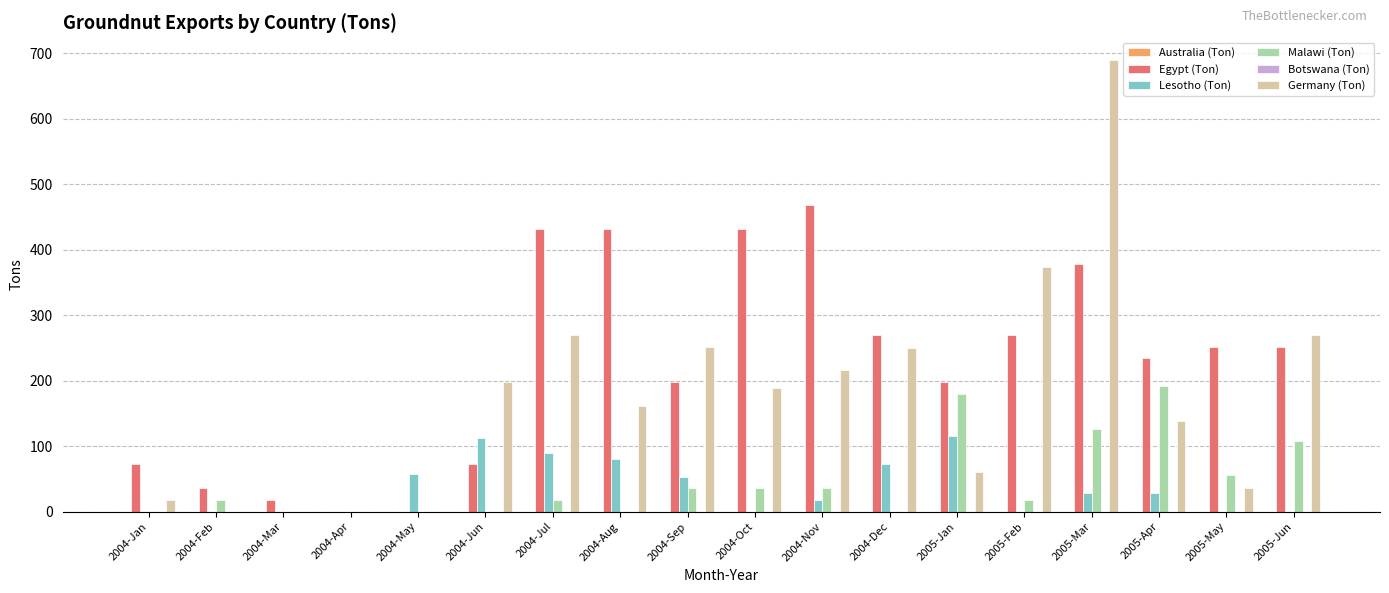

Between 2004-Apr and 2004-Aug, which series saw the biggest shift?

Egypt (Ton)